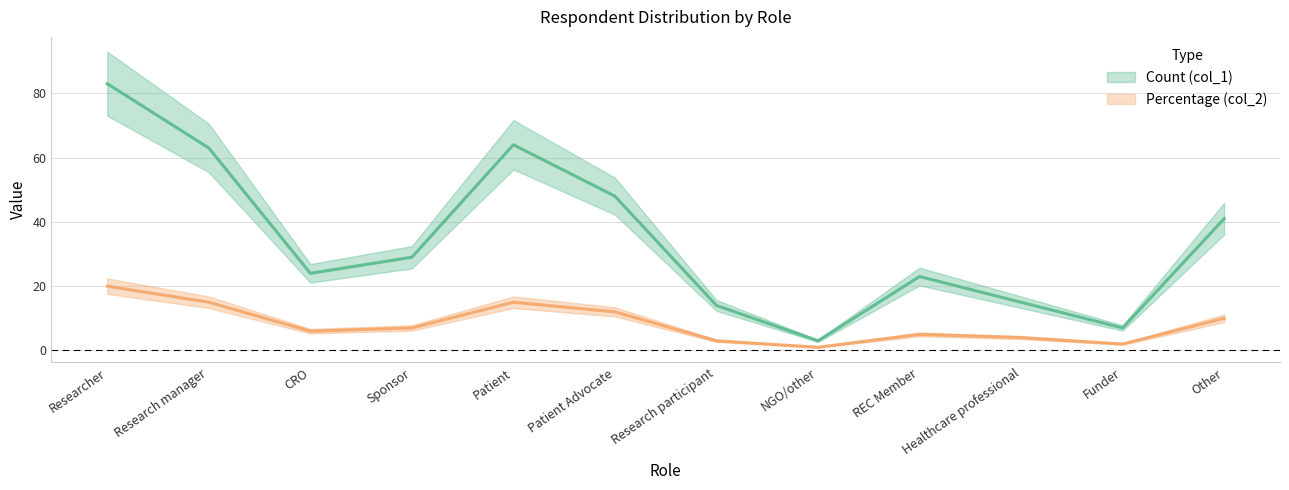

Reading left to right, transcribe all the data shown in this chart.

Count (col_1): Researcher=83	Research manager=63	CRO=24	Sponsor=29	Patient=64	Patient Advocate=48	Research participant=14	NGO/other=3	REC Member=23	Healthcare professional=15	Funder=7	Other=41
Percentage (col_2): Researcher=20	Research manager=15	CRO=6	Sponsor=7	Patient=15	Patient Advocate=12	Research participant=3	NGO/other=1	REC Member=5	Healthcare professional=4	Funder=2	Other=10